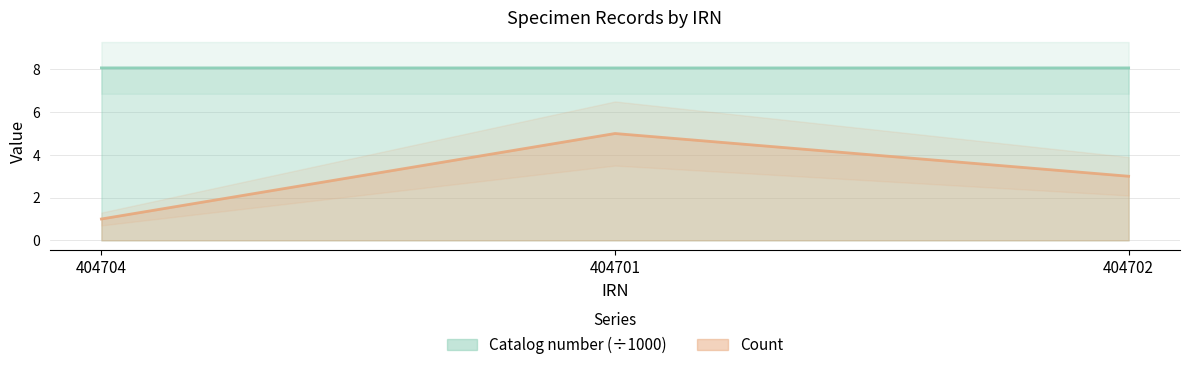

How many lines are shown in the chart?

2